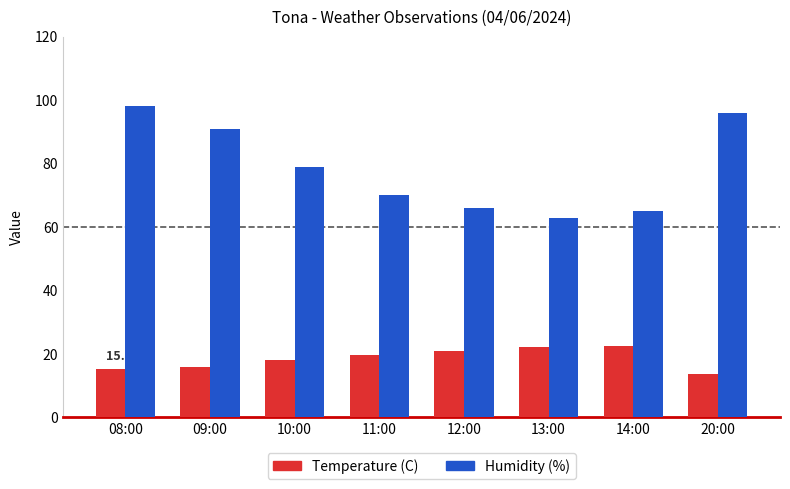

At which category is the sum across all series the highest?

08:00